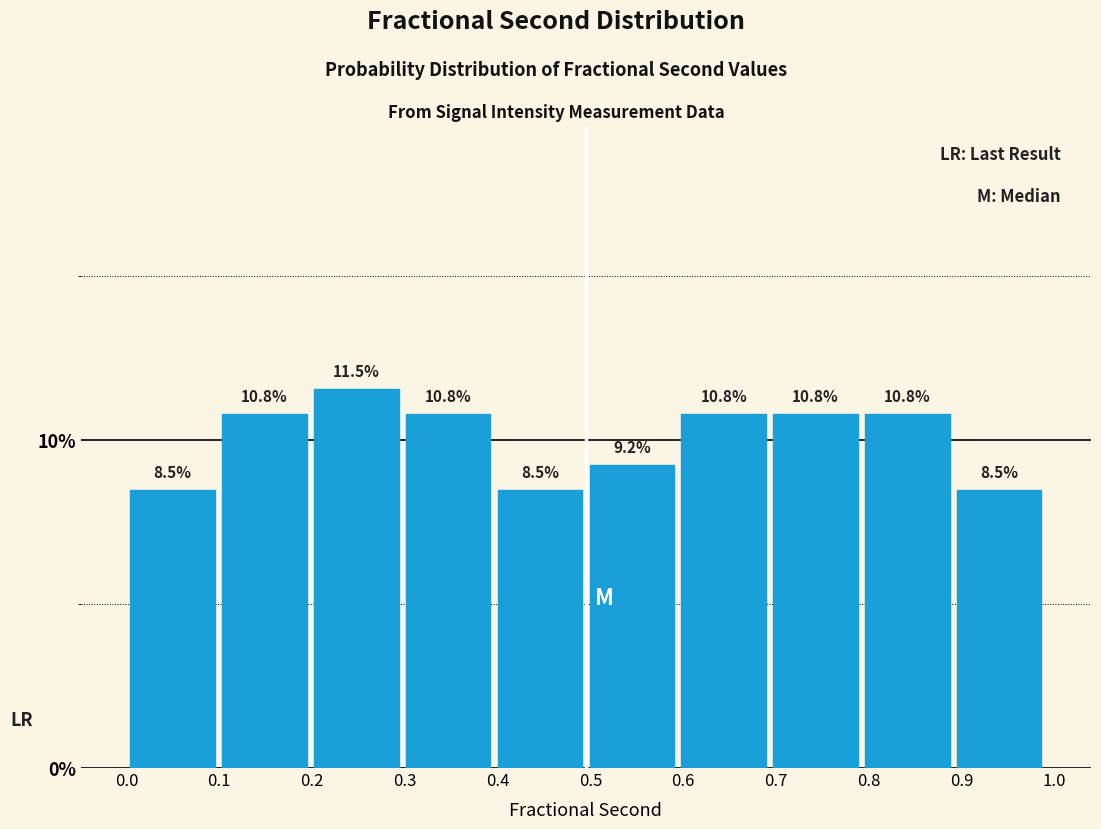

What is the height of the bar covering 0.10 to 0.20 on the x-axis? The bar edges are not printed on the chart, so give them approximately, as read against the axis.

10.8